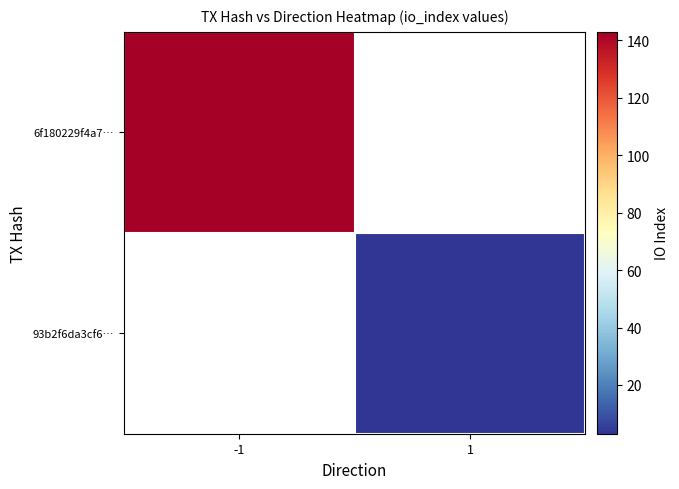

Which category has the highest value in the 93b2f6da3cf6… series?

-1